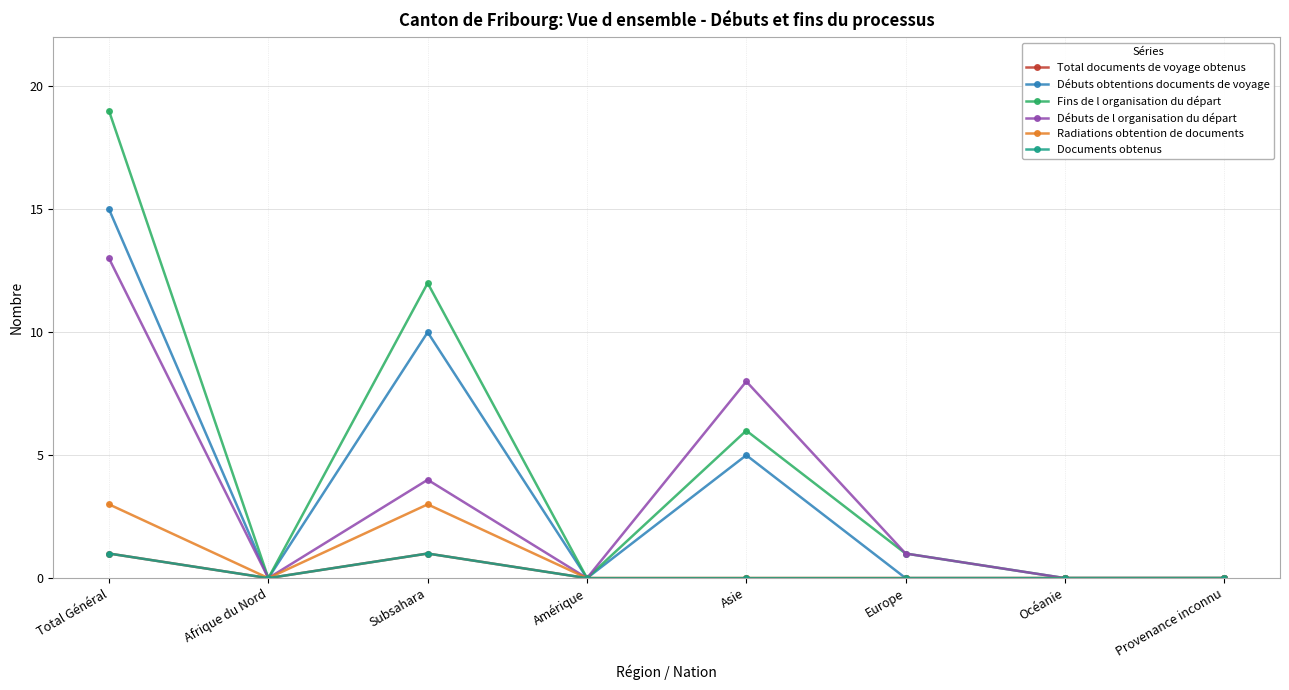

What is the sum of the Fins de l organisation du départ values at Amérique and Asie?

6